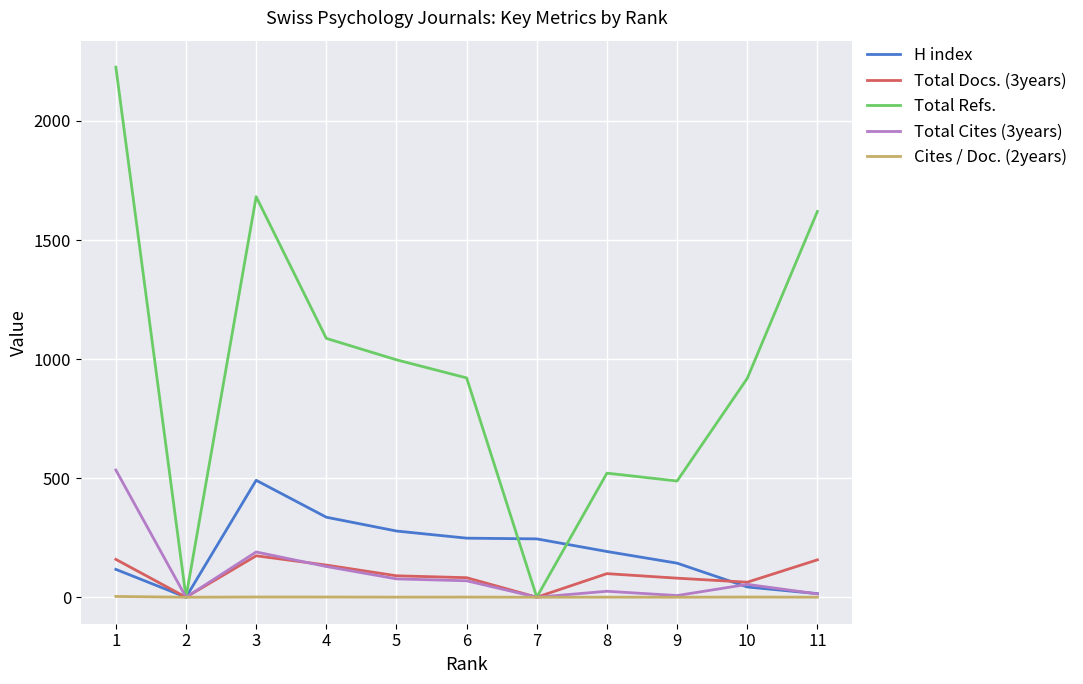

Is the value of Cites / Doc. (2years) at 1 greater than the value of H index at 6?

No